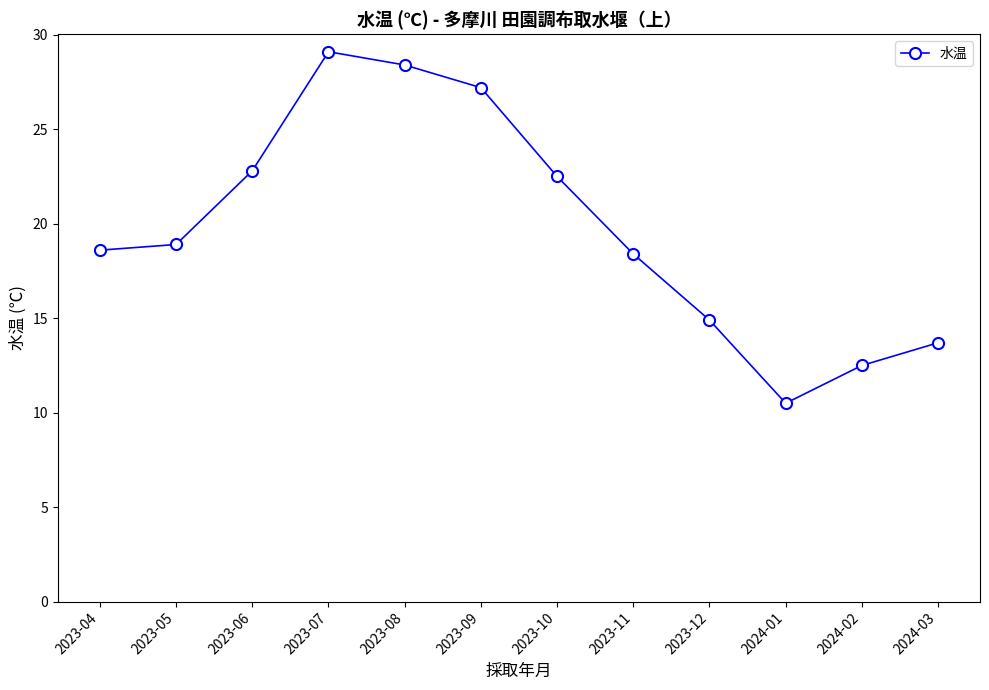

What is the change in value from 2023-11 to 2024-03?

-4.7